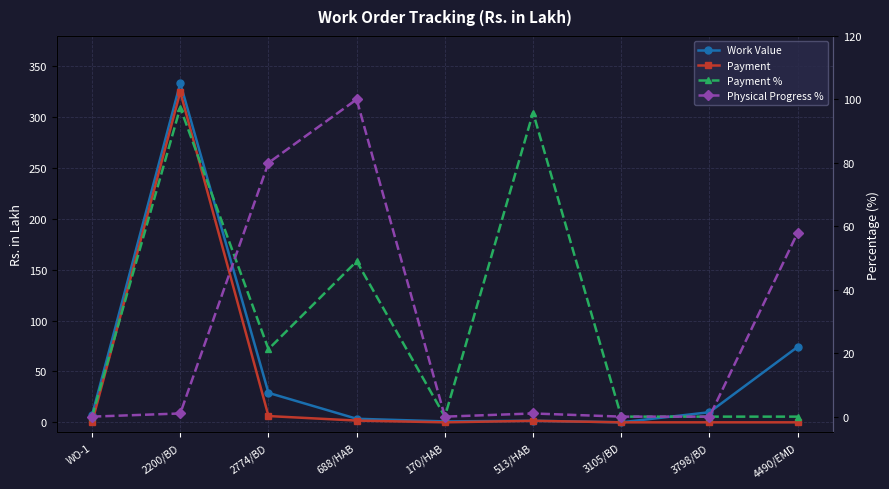

How many values in the Work Value series are below 7?

4